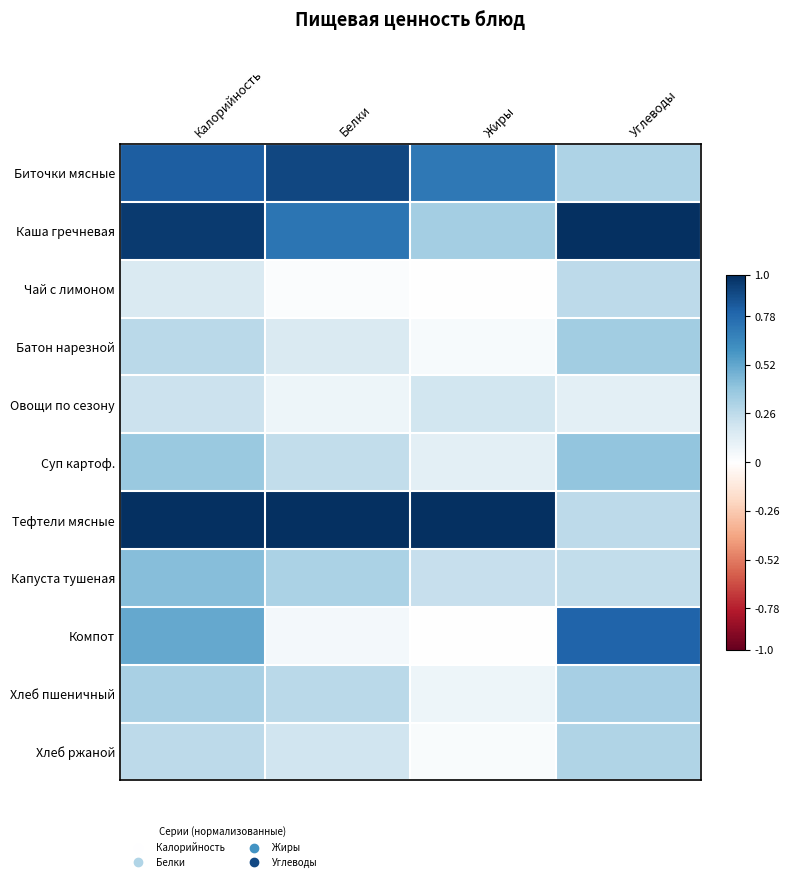

Between Жиры and Калорийность, which is larger?

Калорийность